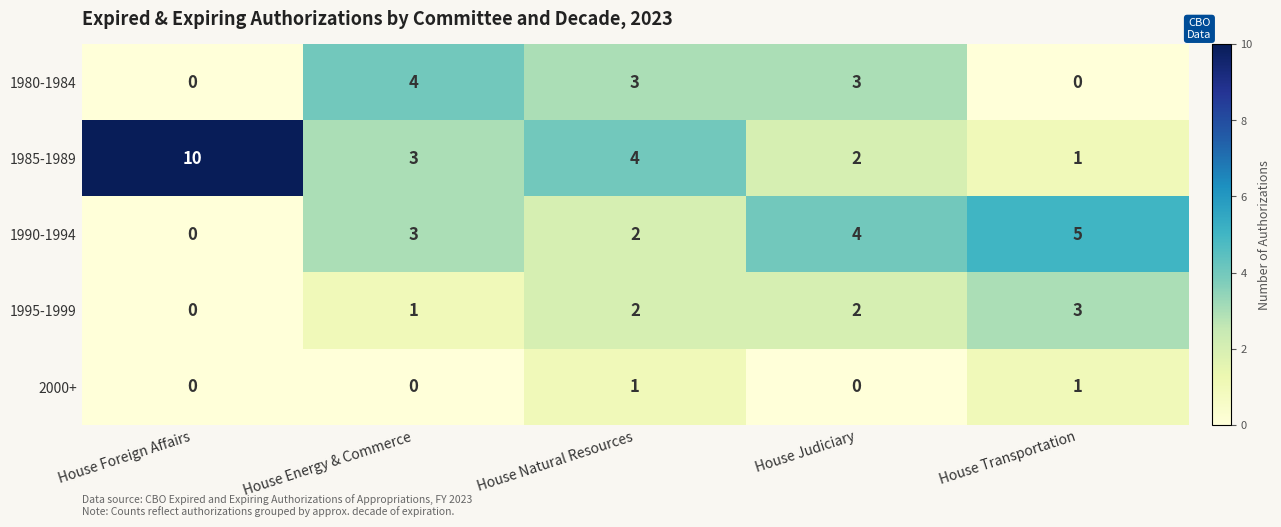

What is the spread (max minus min) of values at House Foreign Affairs?

10